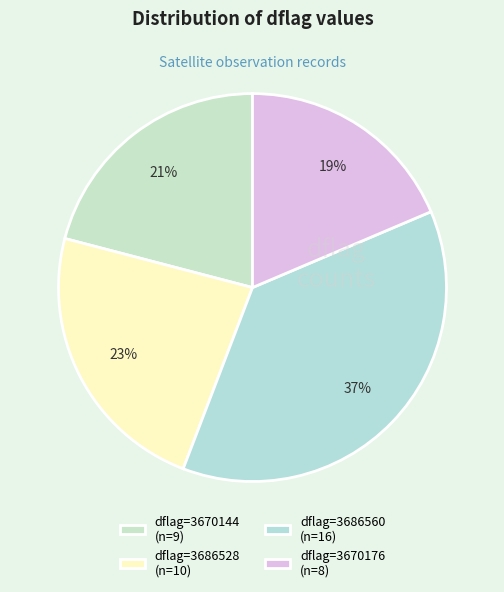

Count the number of slices in the pie.

4